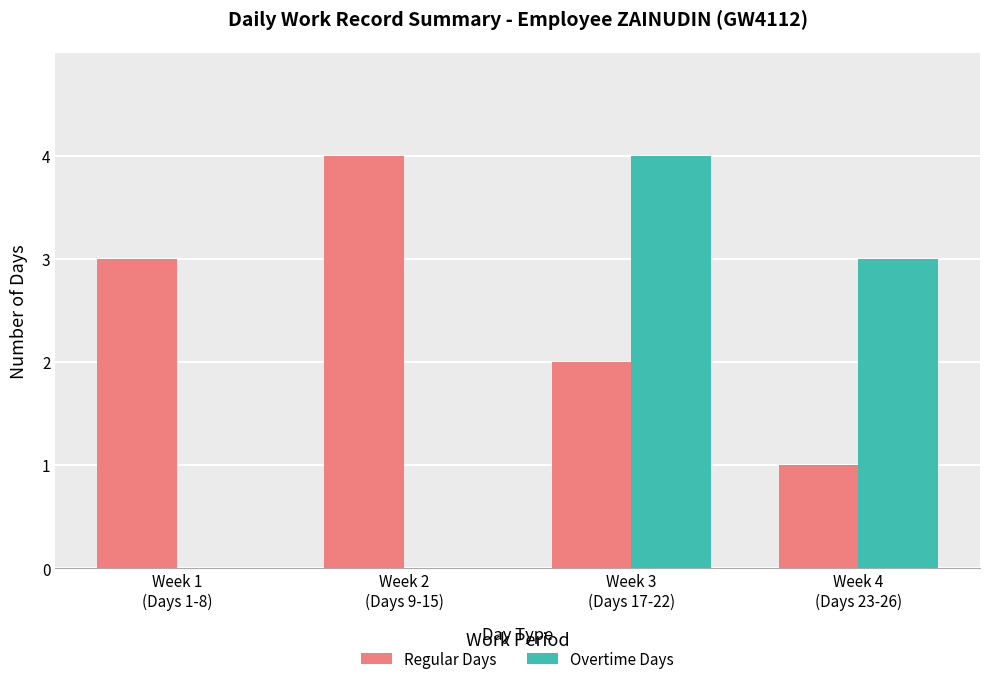

What is the sum of all Regular Days values?

10